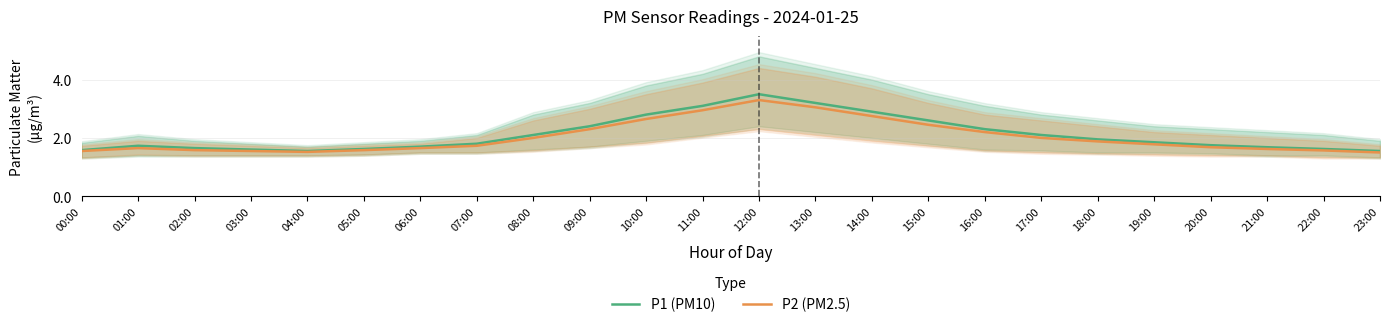

How many lines are shown in the chart?

2